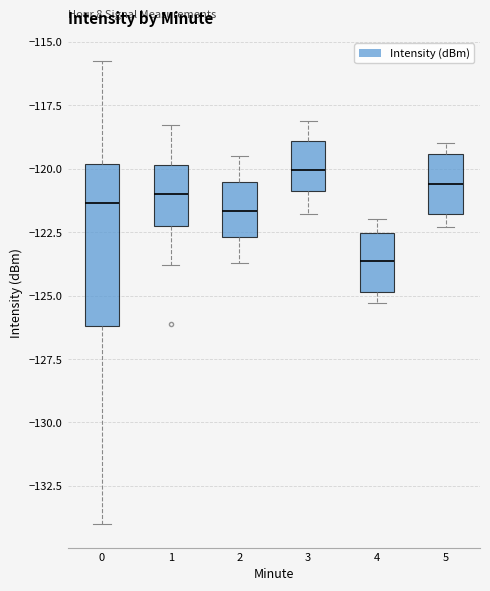

Reading left to right, transcribe this box plot: for each box, give where its median line is, the range the box spans, and where its two whiskers end, as read against the y-axis. The values are not printed on the chart, so give them approximately, as read against the axis.

0: median -121.5, box -126.0 to -120.0, whiskers -134.0 to -116.0
1: median -121.0, box -122.0 to -120.0, whiskers -124.0 to -118.5
2: median -121.5, box -122.5 to -120.5, whiskers -123.5 to -119.5
3: median -120.0, box -121.0 to -119.0, whiskers -122.0 to -118.0
4: median -123.5, box -125.0 to -122.5, whiskers -125.5 to -122.0
5: median -120.5, box -122.0 to -119.5, whiskers -122.5 to -119.0